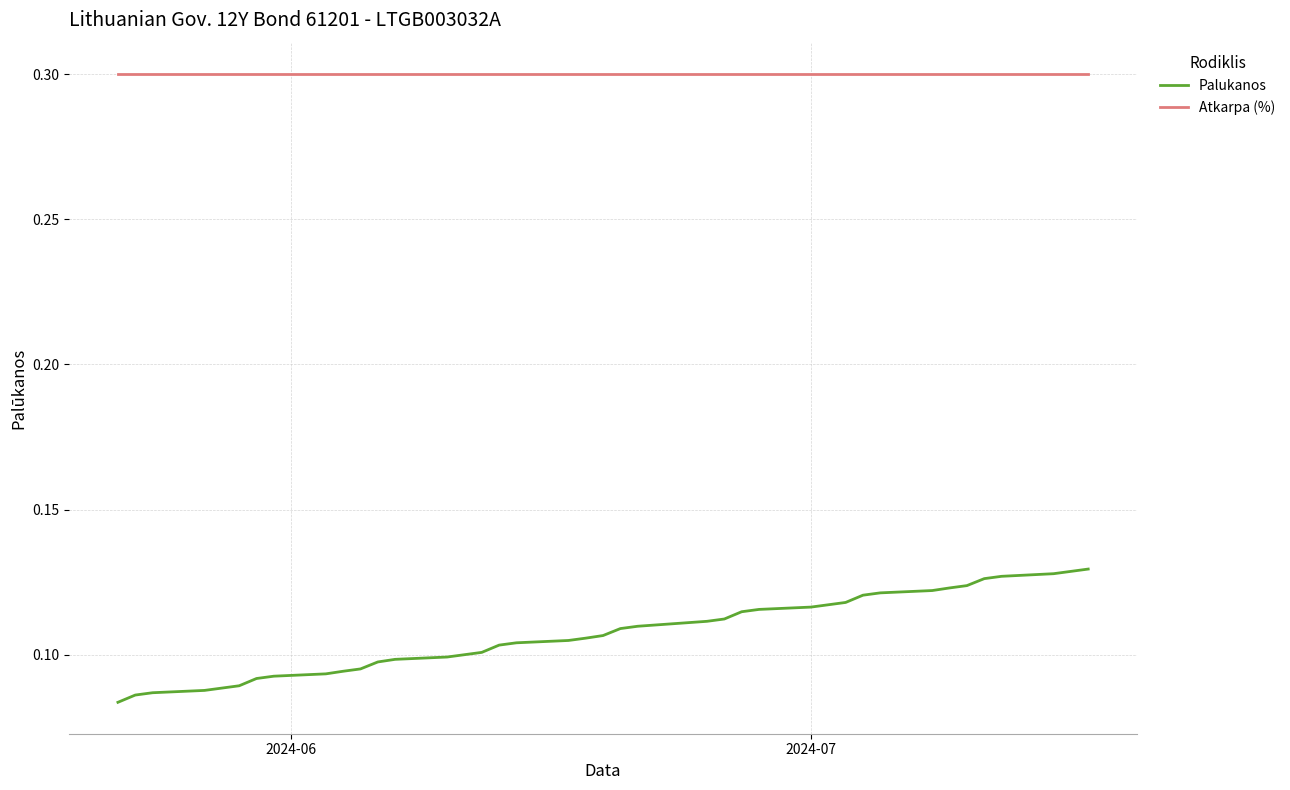

True or false: Palukanos and Atkarpa (%) intersect in this chart.

False